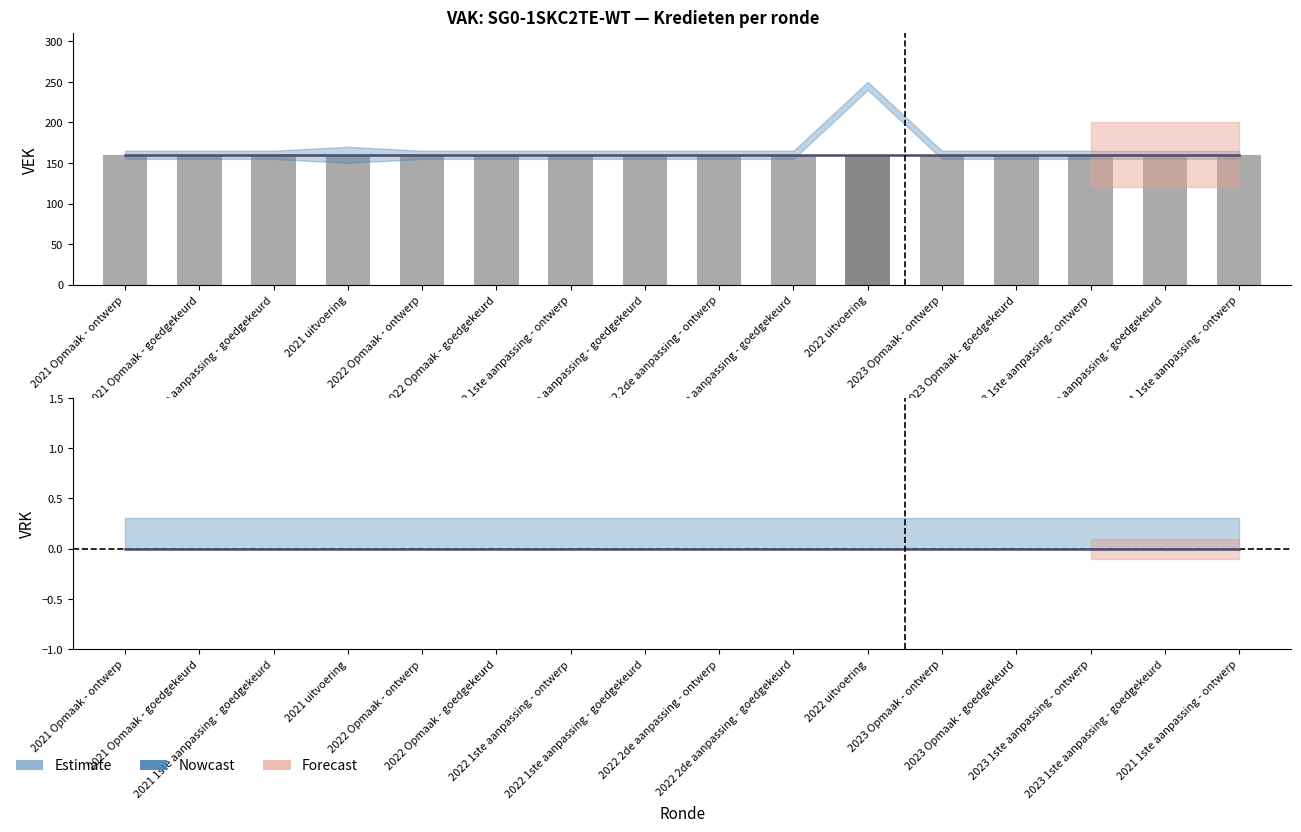

Is the value of VRK at 2022 1ste aanpassing - goedgekeurd greater than the value of VEK at 2022 2de aanpassing - goedgekeurd?

No